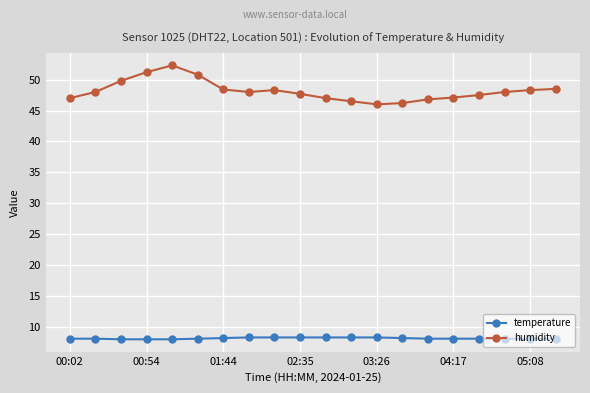

At how many categories does at least one series exceed 15?

20